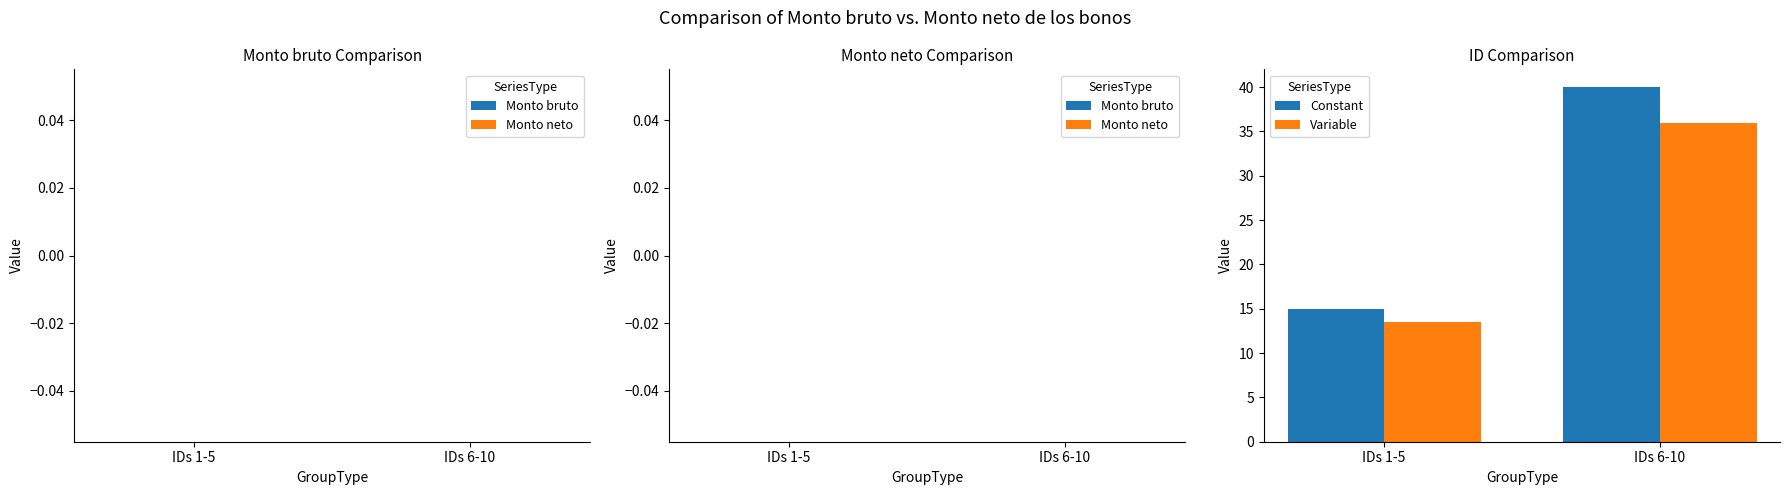

What is the total value across all series at IDs 6-10?

76.0